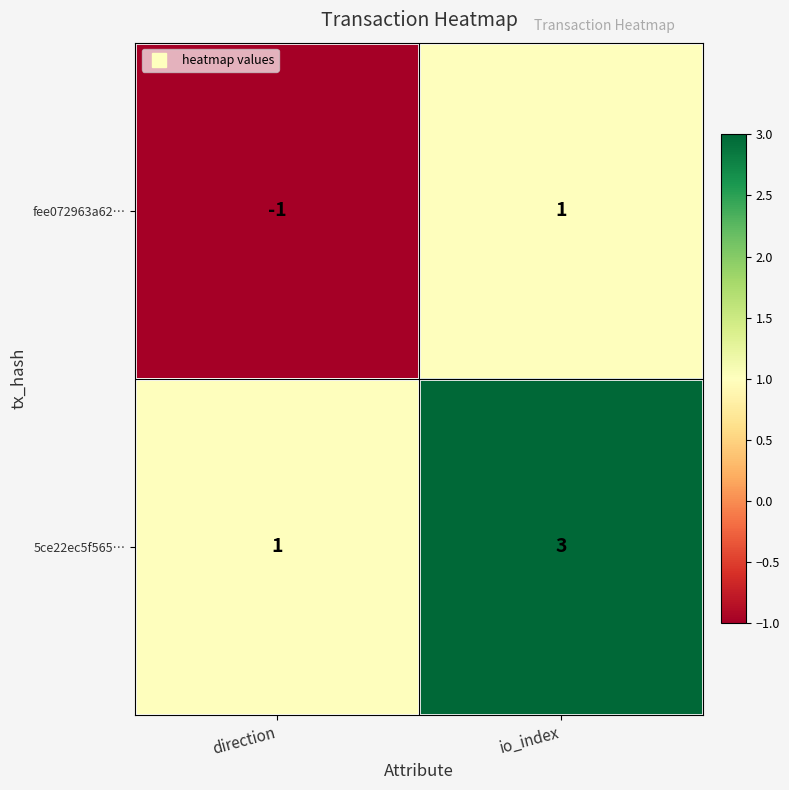

At which label is 5ce22ec5f565… closest to 2?

direction